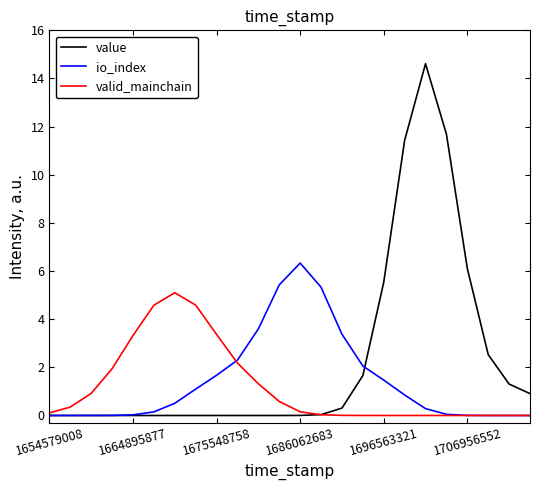

Which series has the largest total across all categories?

value